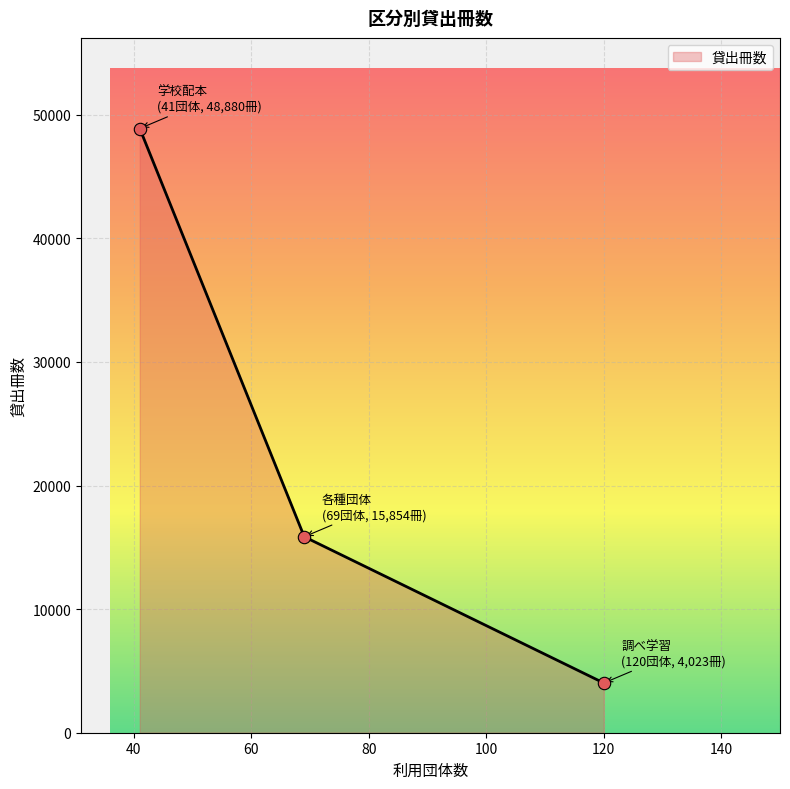

Which has a higher value, 調べ学習 or 学校配本?

学校配本